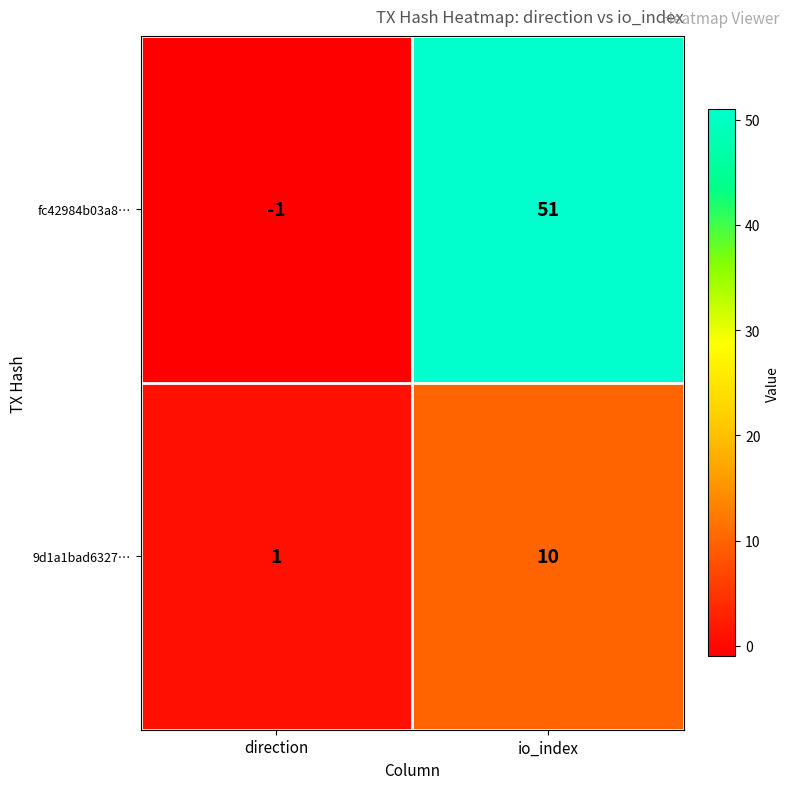

Which series has the largest range (max minus min)?

fc42984b03a8…